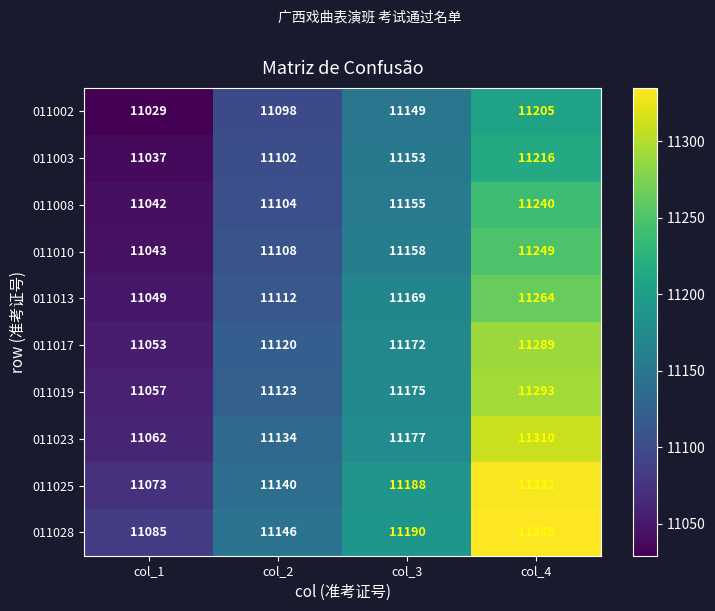

What is the difference between the 011008 values at col_1 and col_2?

62